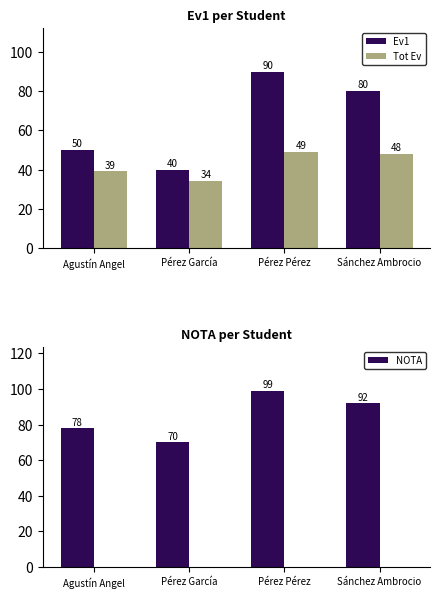

What is the approximate value of Tot Ev at Pérez García, to the nearest 10?

30